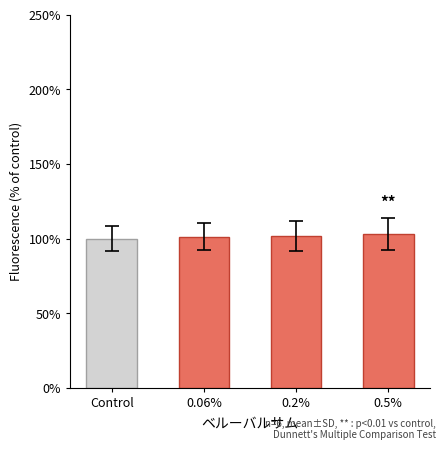

What is the value of the 1st bar from the left?

100.0